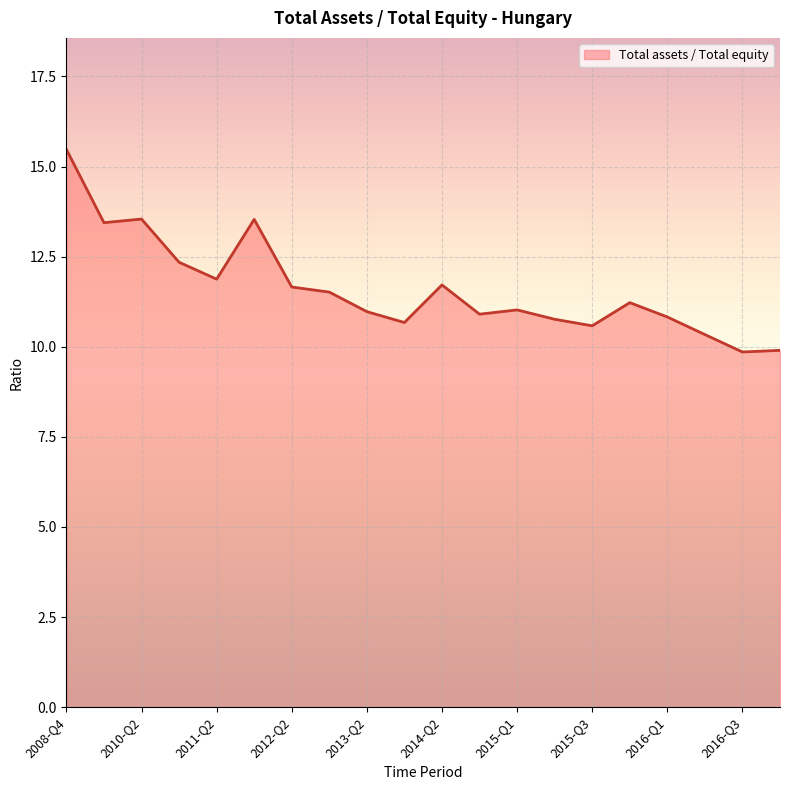

What is the maximum value shown in the chart?

15.5